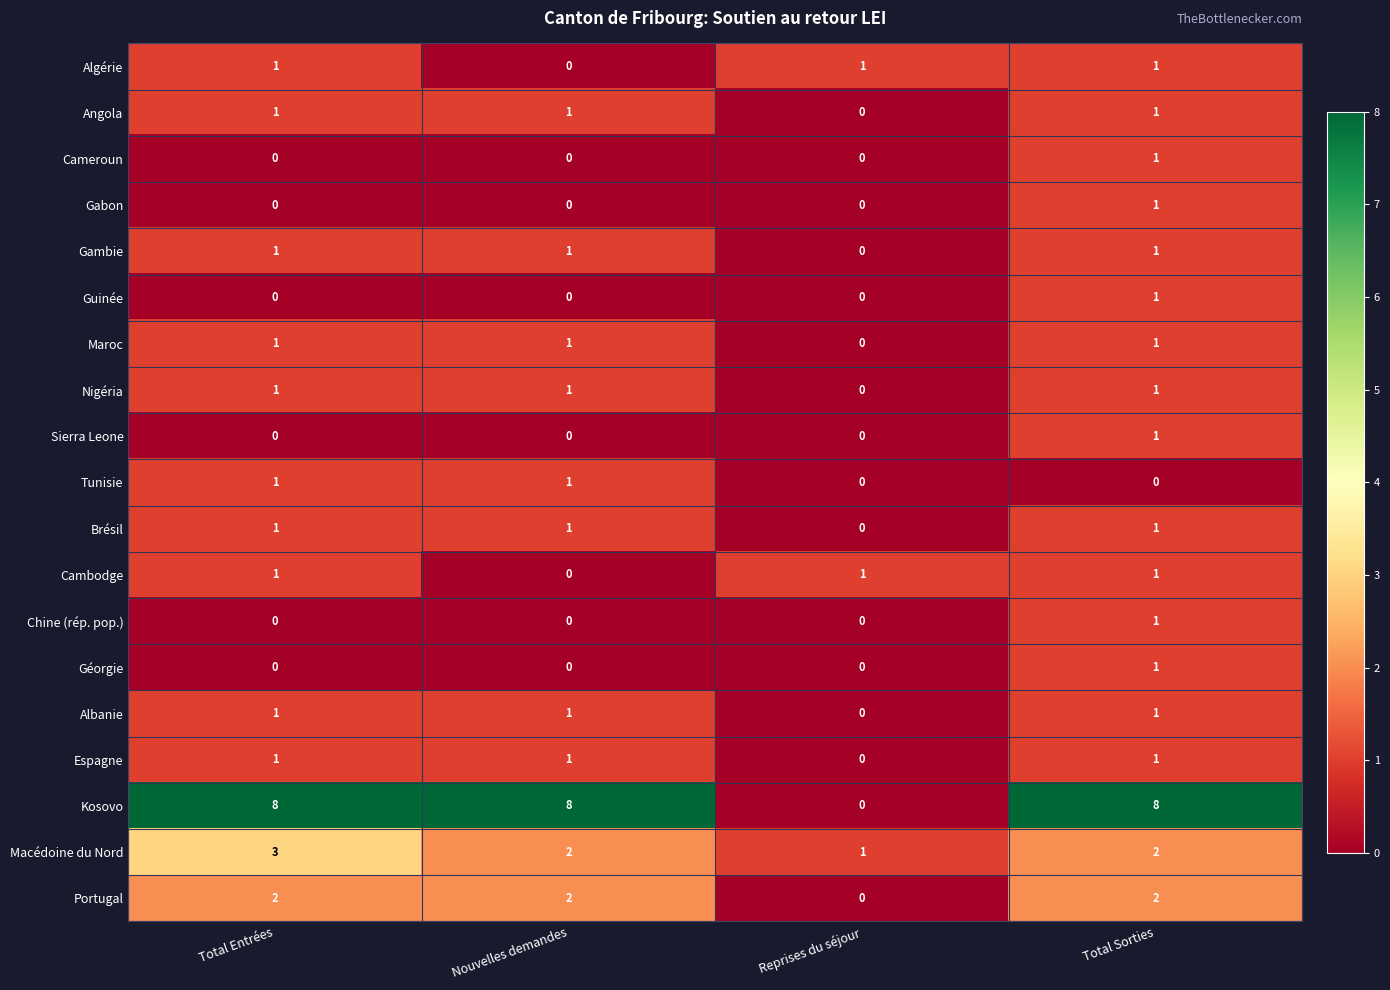

What is the total value across all series at Reprises du séjour?

3